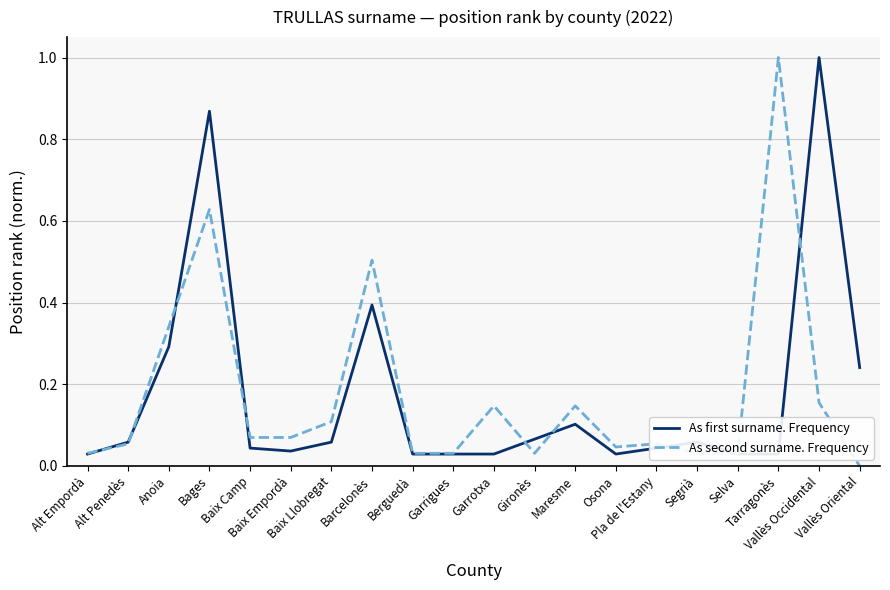

Where is As second surname. Frequency nearest to the value 0?

Vallès Oriental